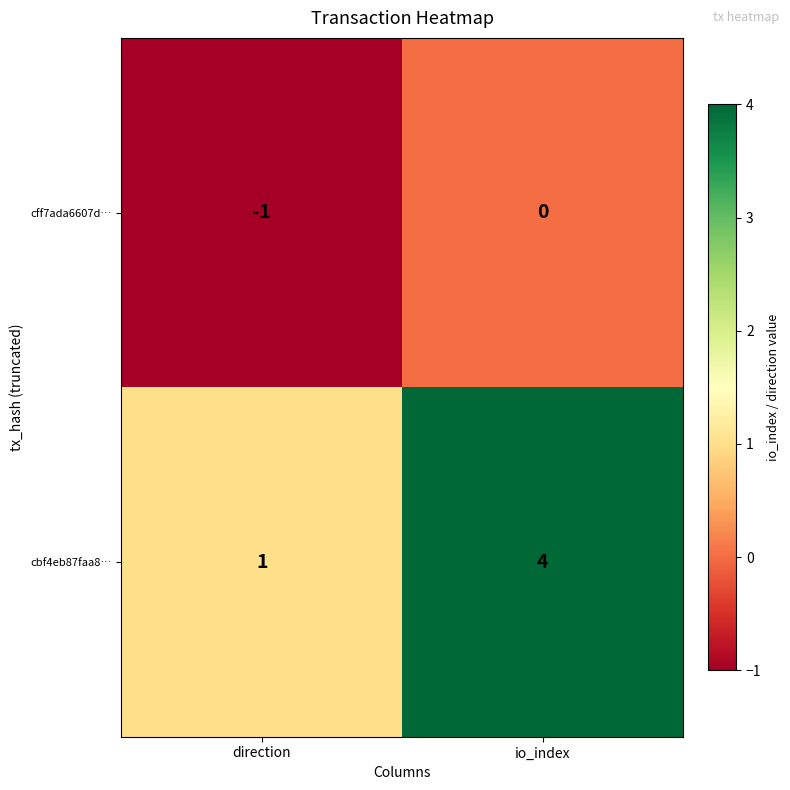

At io_index, list the series in order from smallest to largest.

cff7ada6607d…, cbf4eb87faa8…